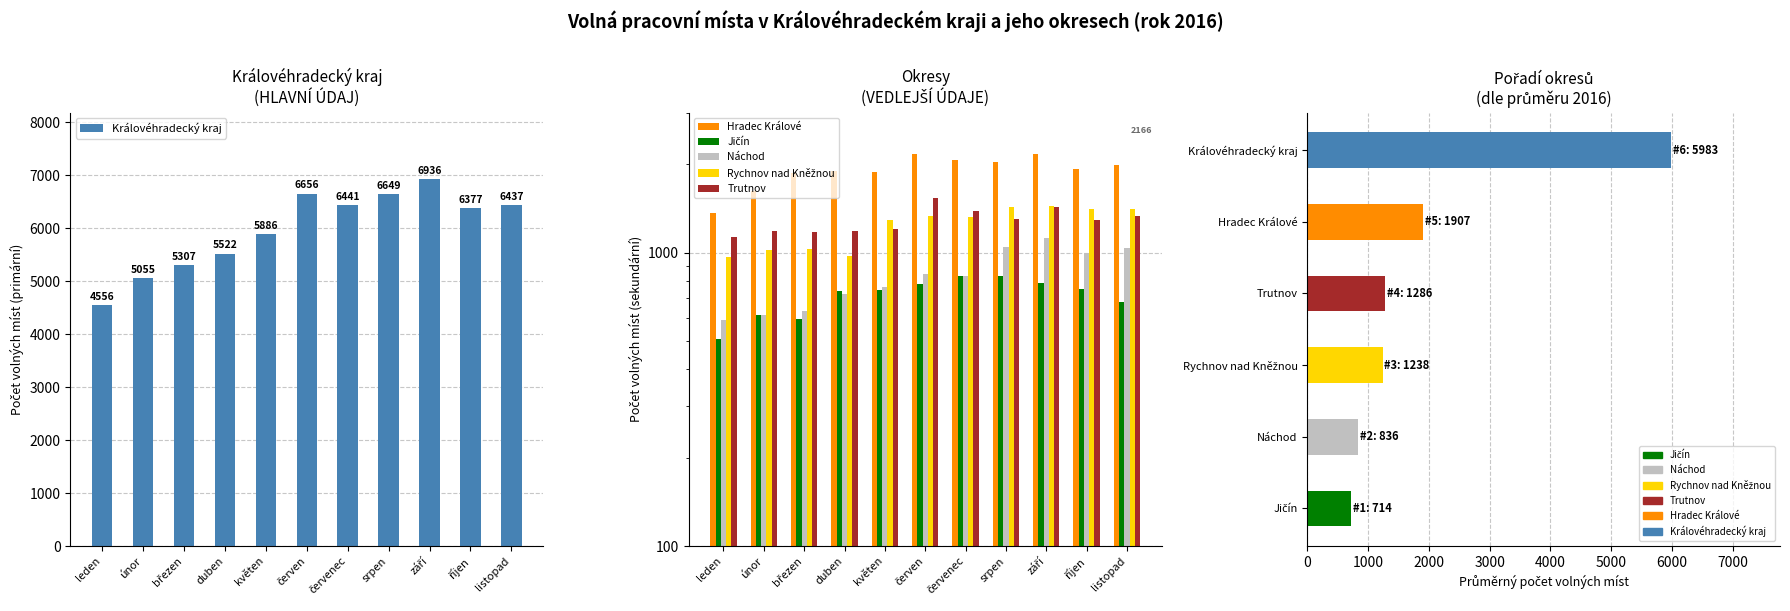

The Trutnov series shows 1205 at květen. True or false?

True